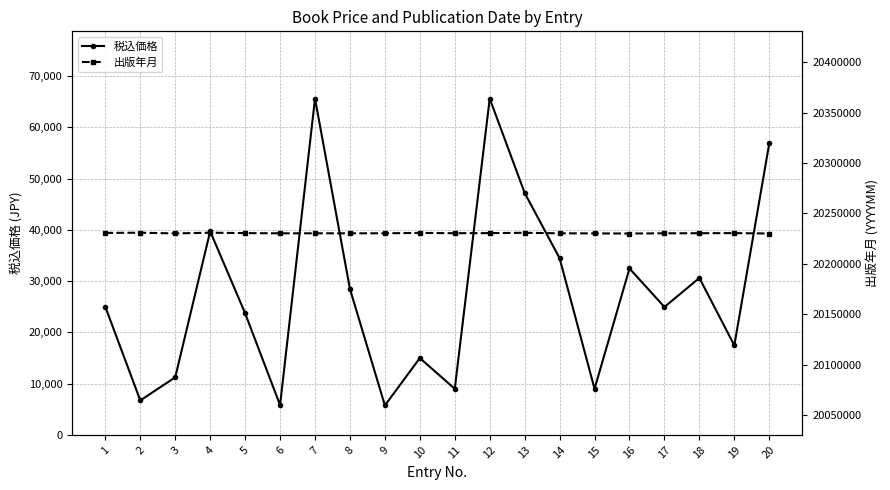

What is the difference between the second highest and second lowest values in the 税込価格 series?

59773